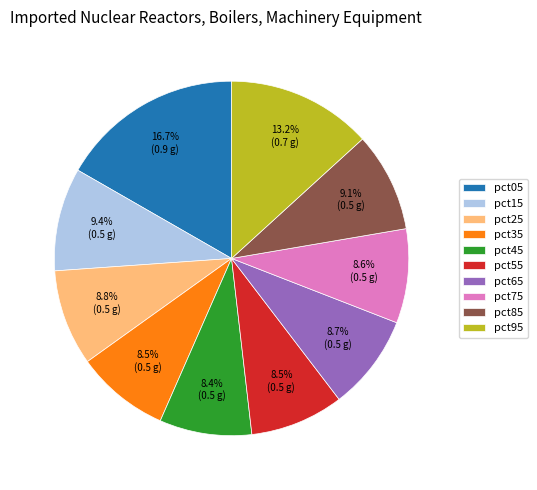

True or false: pct95 accounts for 4% of the total.

False